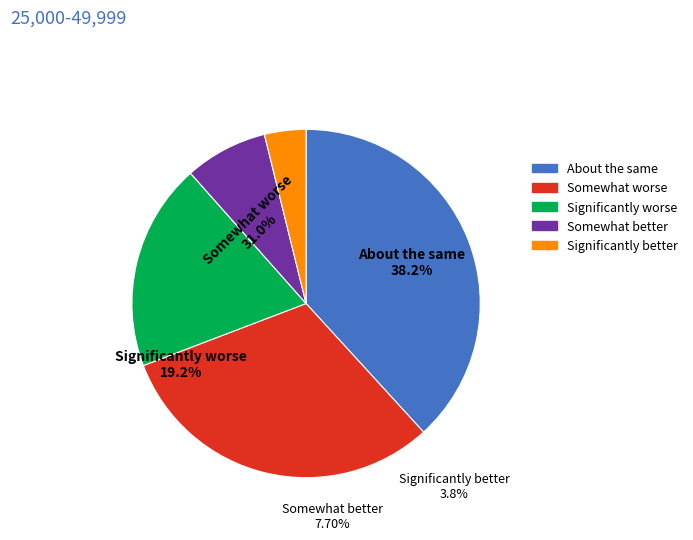

What is the change in value from 4 to 12?

-1